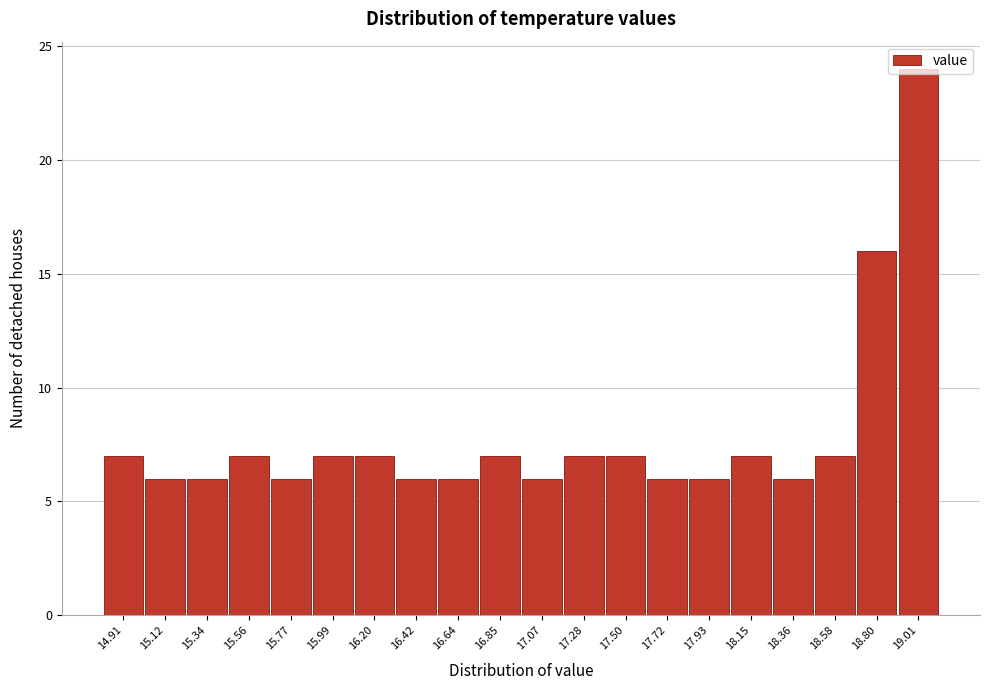

Reading left to right, transcribe this chart: for each bar, give the range it covers on the x-axis and its height. Neither the bar edges nor the heights are printed on the chart, so give them approximately, as read against the axes.

14.80 to 15.00: 7
15.00 to 15.25: 6
15.25 to 15.45: 6
15.45 to 15.65: 7
15.65 to 15.90: 6
15.90 to 16.10: 7
16.10 to 16.30: 7
16.30 to 16.55: 6
16.55 to 16.75: 6
16.75 to 16.95: 7
16.95 to 17.20: 6
17.20 to 17.40: 7
17.40 to 17.60: 7
17.60 to 17.80: 6
17.80 to 18.05: 6
18.05 to 18.25: 7
18.25 to 18.45: 6
18.45 to 18.70: 7
18.70 to 18.90: 16
18.90 to 19.10: 24